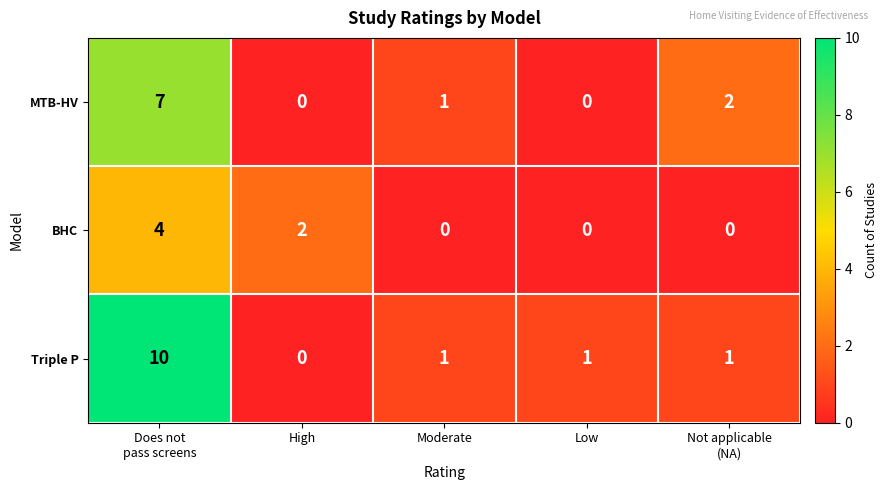

What is the maximum value shown in the chart?

10